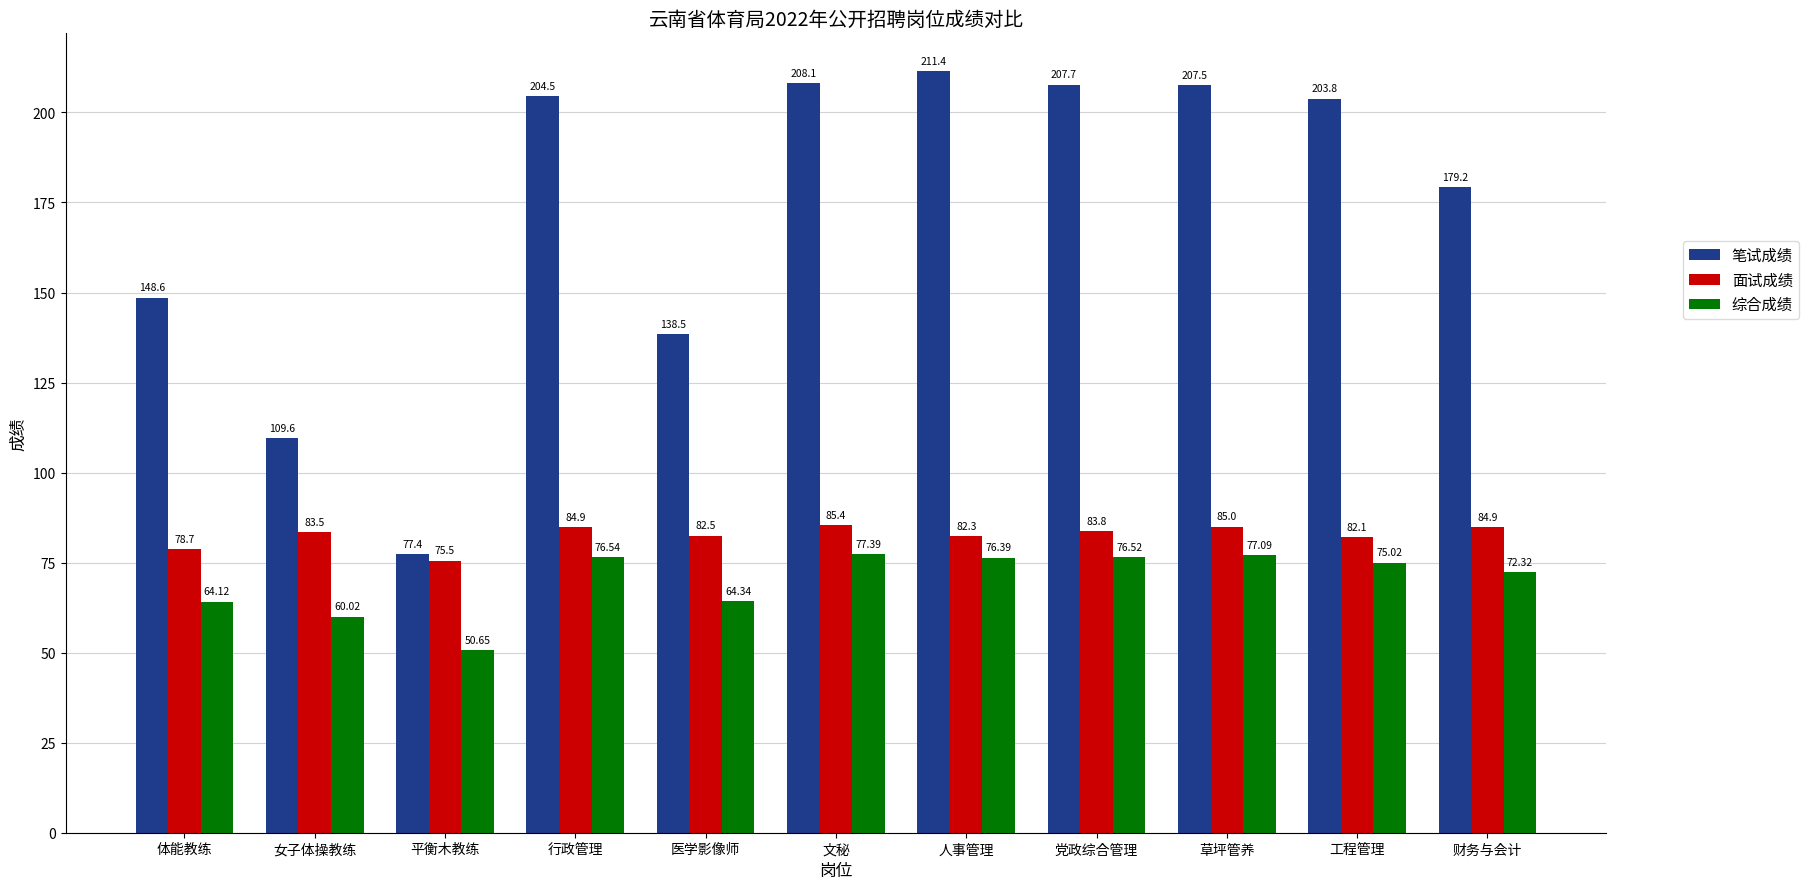

What is the sum of all 面试成绩 values?

908.6